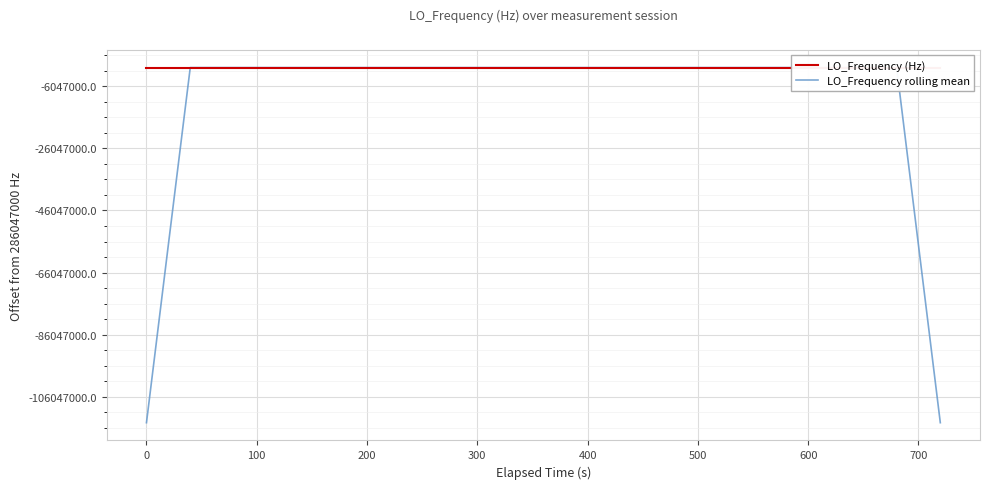

Reading left to right, extract all data points from this chart.

LO_Frequency (Hz): 286047003.7	286047004.0	286047001.5	286047001.7	286047002.7	286047001.7	286047000.6	286047000.6	286047000.7	286047002.7	286047002.7	286047000.1	286047002.3	286047003.7	286047003.2	286047004.3	286047002.6	286047002.4	286047000.3	286046998.4	286047000.5	286046999.8	286046999.8	286046998.2	286046998.6	286047000.8	286047001.0	286047000.8	286047001.1	286047001.1	286046998.5	286046997.5	286046999.1	286047001.2	286046996.6	286046996.5	286046996.5	286047001.0	286046998.1	286047000.8
LO_Frequency rolling mean: 171628201.8	228837602.2	286047002.7	286047002.3	286047001.6	286047001.5	286047001.3	286047001.3	286047001.5	286047001.4	286047001.7	286047002.3	286047002.4	286047002.7	286047003.2	286047003.2	286047002.6	286047001.6	286047000.8	286047000.3	286046999.8	286046999.3	286046999.4	286046999.4	286046999.7	286046999.9	286047000.5	286047001.0	286047000.5	286046999.8	286046999.5	286046999.5	286046998.6	286046998.2	286046998.0	286046998.4	286046997.7	286046998.6	228837599.3	171628200.0